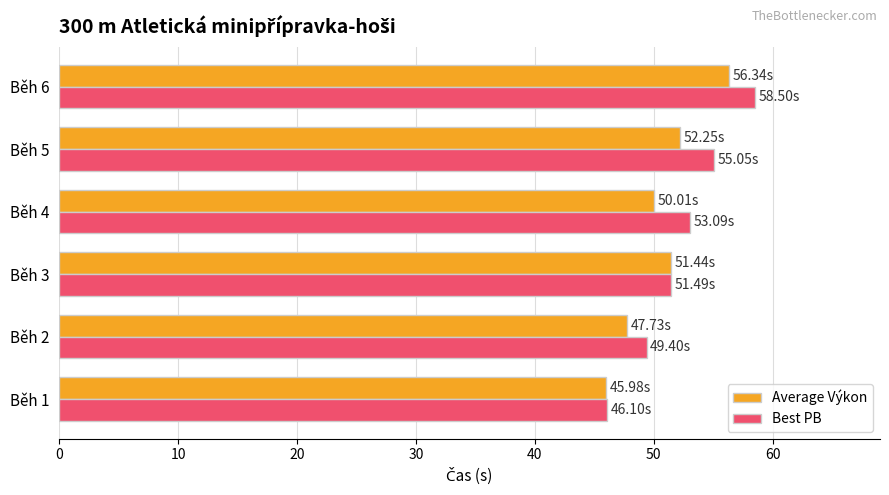

What is the total value across all series at Běh 5?

107.3